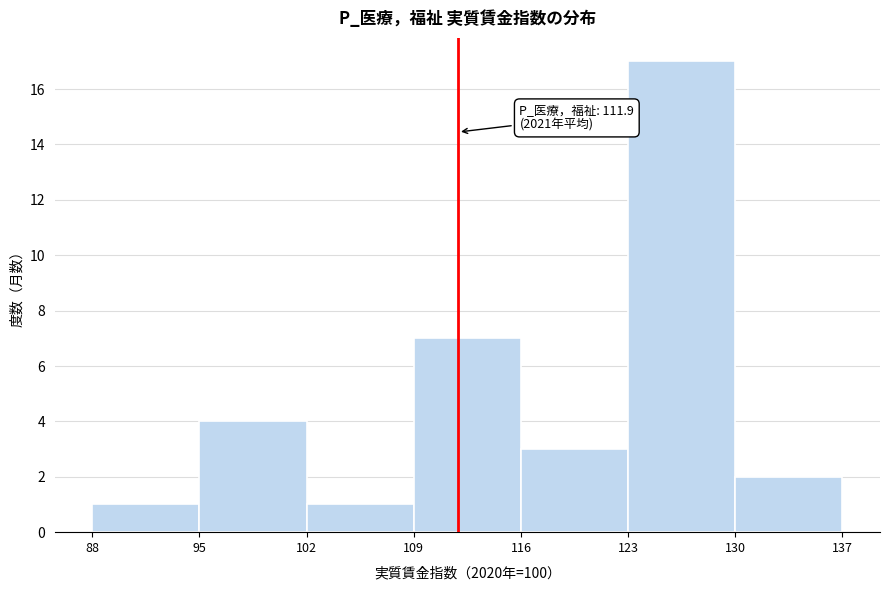

Over which range of the x-axis is the bar tallest?

123 to 130